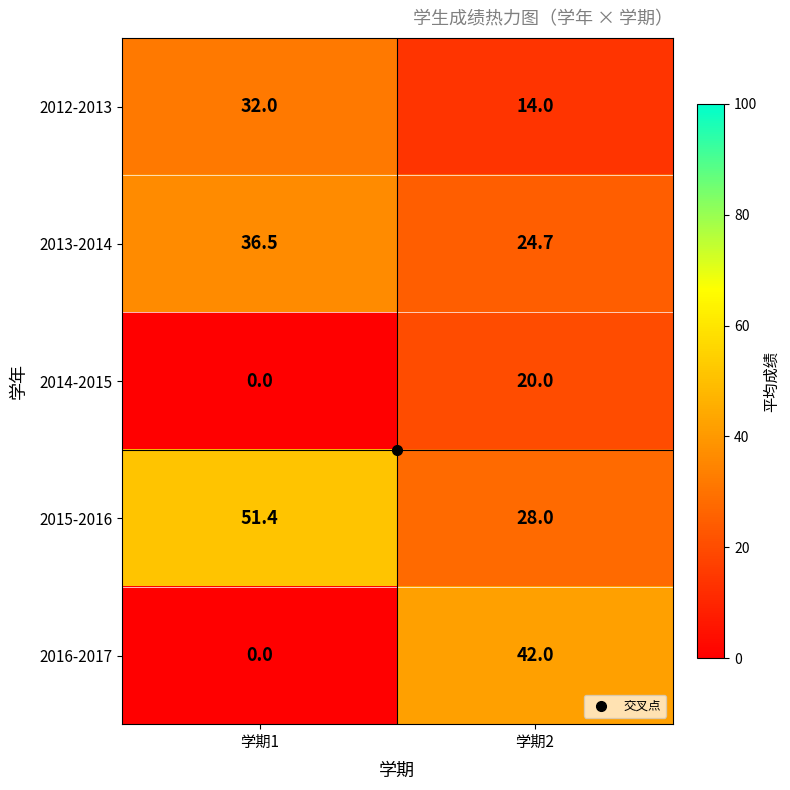

At 学期2, list the series in order from largest to smallest.

2016-2017, 2015-2016, 2013-2014, 2014-2015, 2012-2013